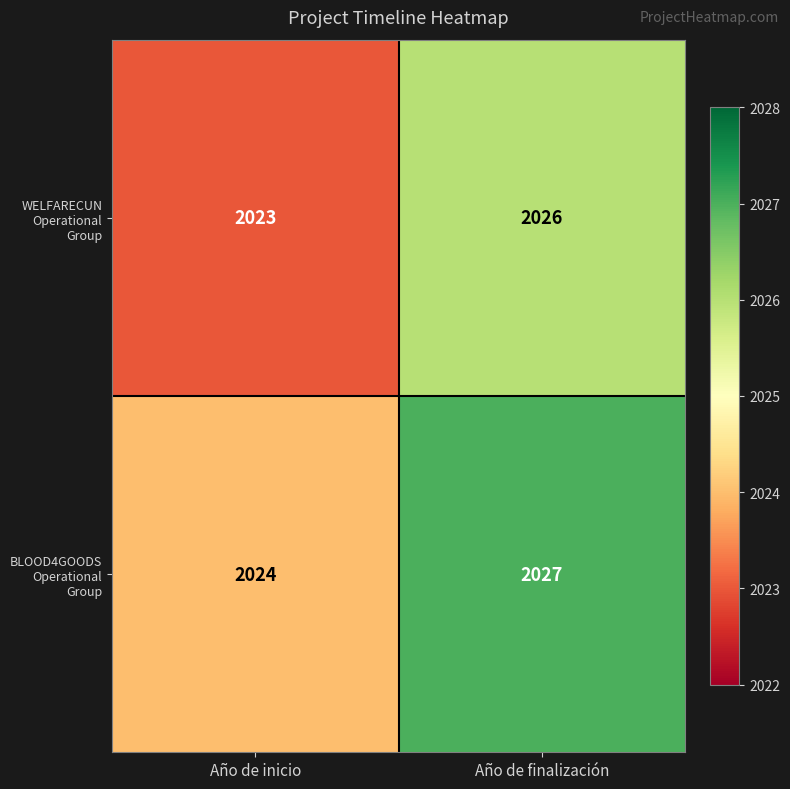

Which series has the largest total across all categories?

BLOOD4GOODS Operational Group